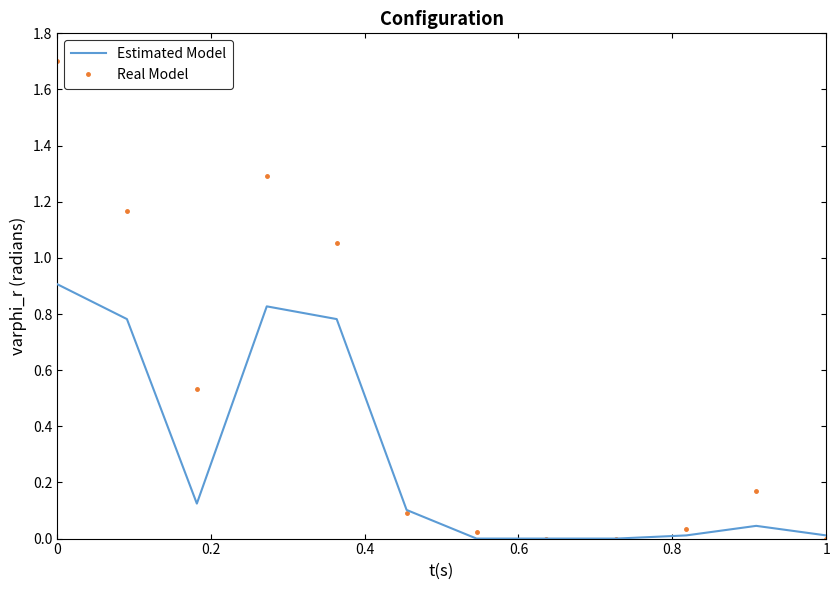

True or false: Real Model has more than 2 points higher than both neighbors.

False